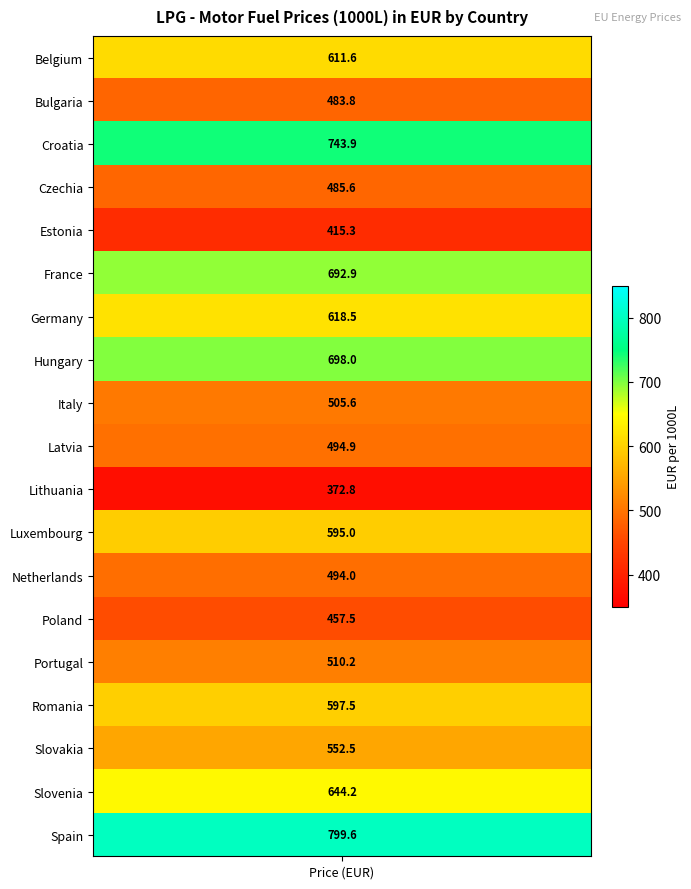

List the labels in order of value, smallest first.

10, 4, 13, 1, 3, 12, 9, 8, 14, 16, 11, 15, 0, 6, 17, 5, 7, 2, 18